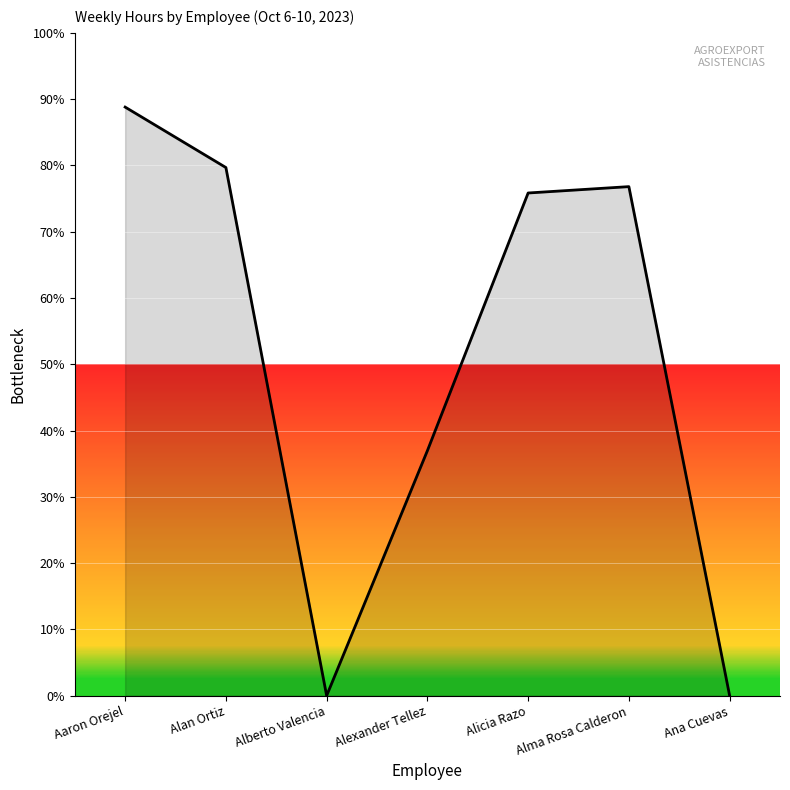

Count the number of categories in the chart.

7